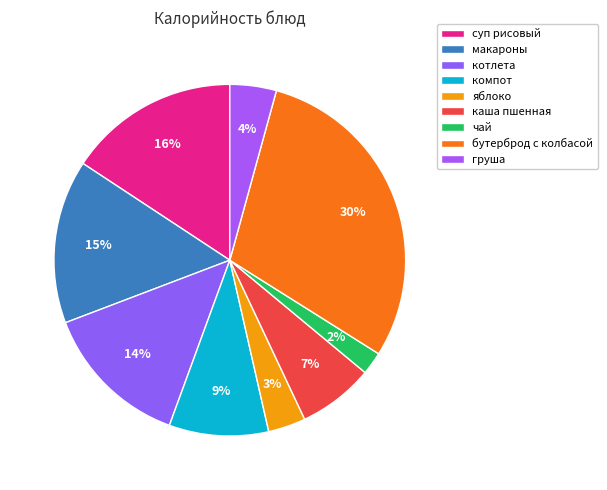

Does груша account for over 50% of the chart?

No